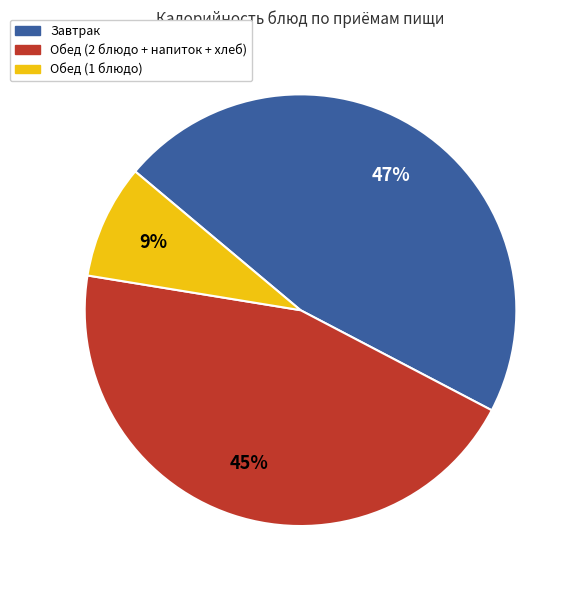

To the nearest percent, what is the average slice percentage?

33%